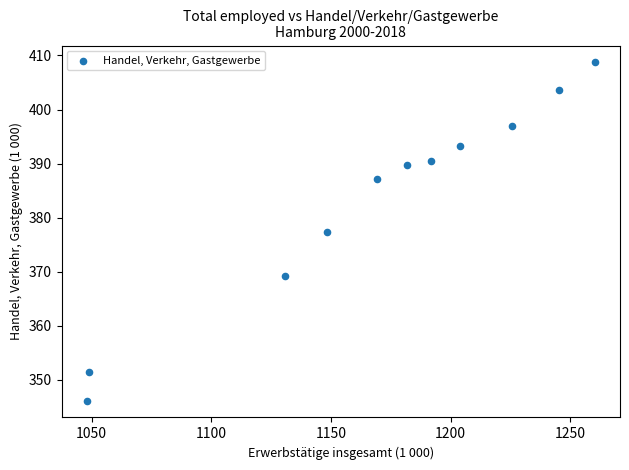

What is the range of X values (max minus min)?

212.0